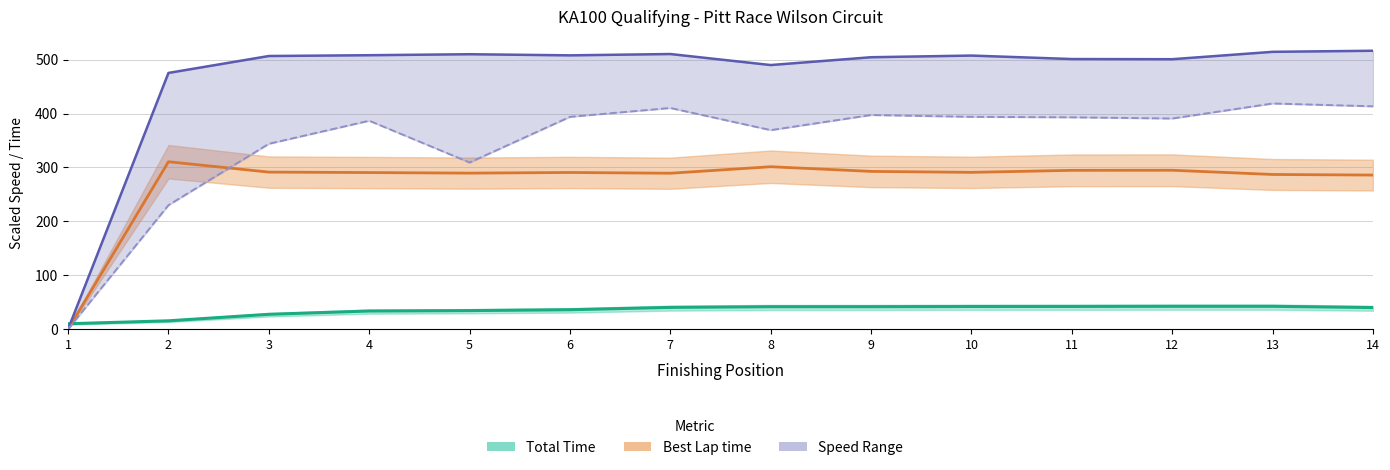

What is the difference between the maximum and minimum values in the Best Speed series?

516.5